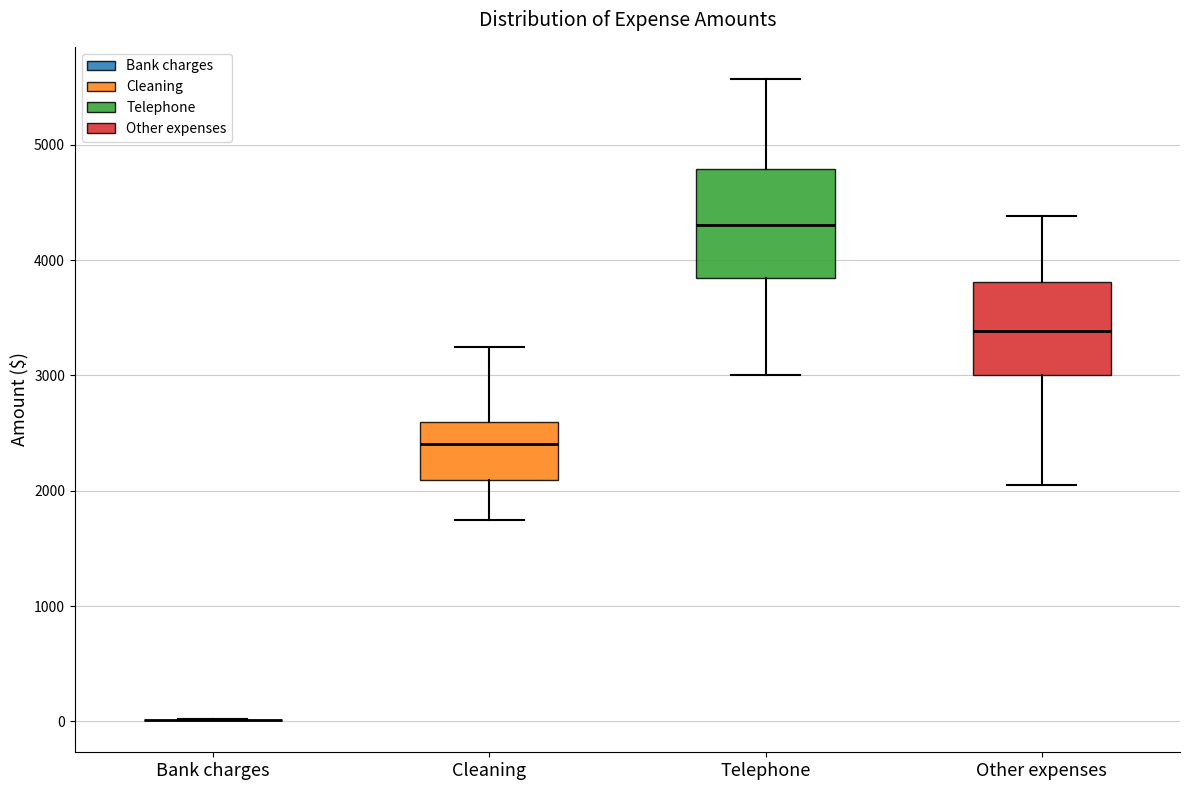

Reading left to right, read every box against the y-axis: the position of its median line, the range the box covers, and the ends of its whiskers. The values are not printed on the chart, so give them approximately, as read against the axis.

Bank charges: box collapsed to a line at 0, whiskers 0 to 0
Cleaning: median 2400, box 2100 to 2600, whiskers 1800 to 3300
Telephone: median 4300, box 3800 to 4800, whiskers 3000 to 5600
Other expenses: median 3400, box 3000 to 3800, whiskers 2000 to 4400